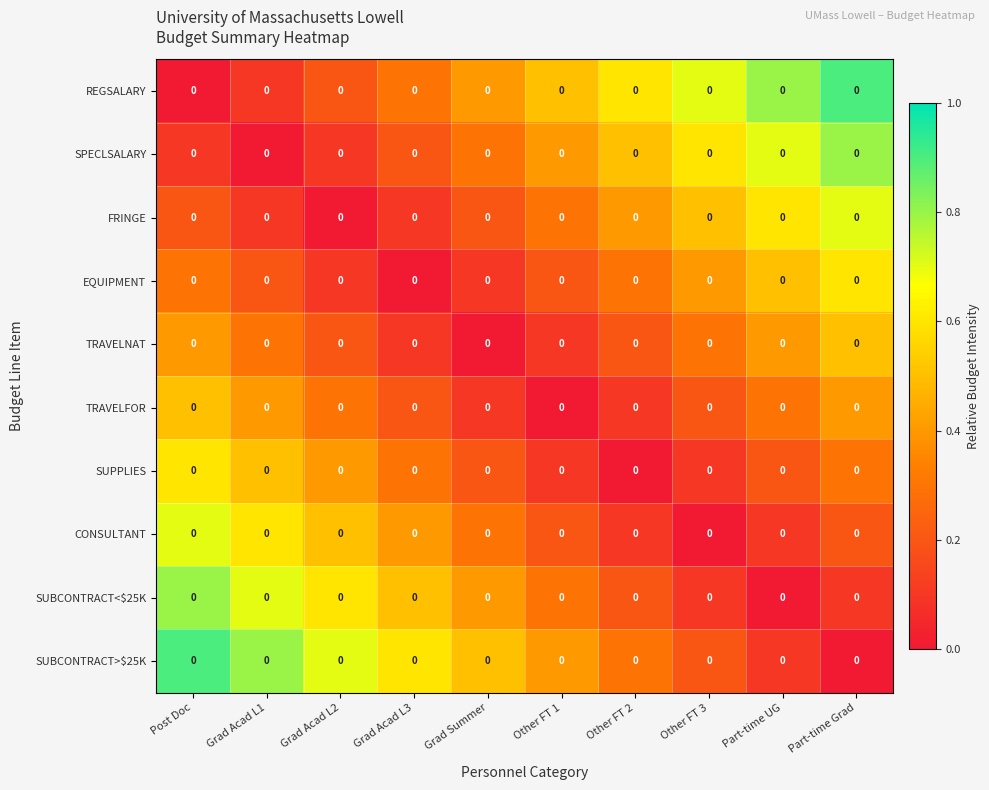

Is it true that SUBCONTRACT>$25K equals 1.4 at Post Doc?

False